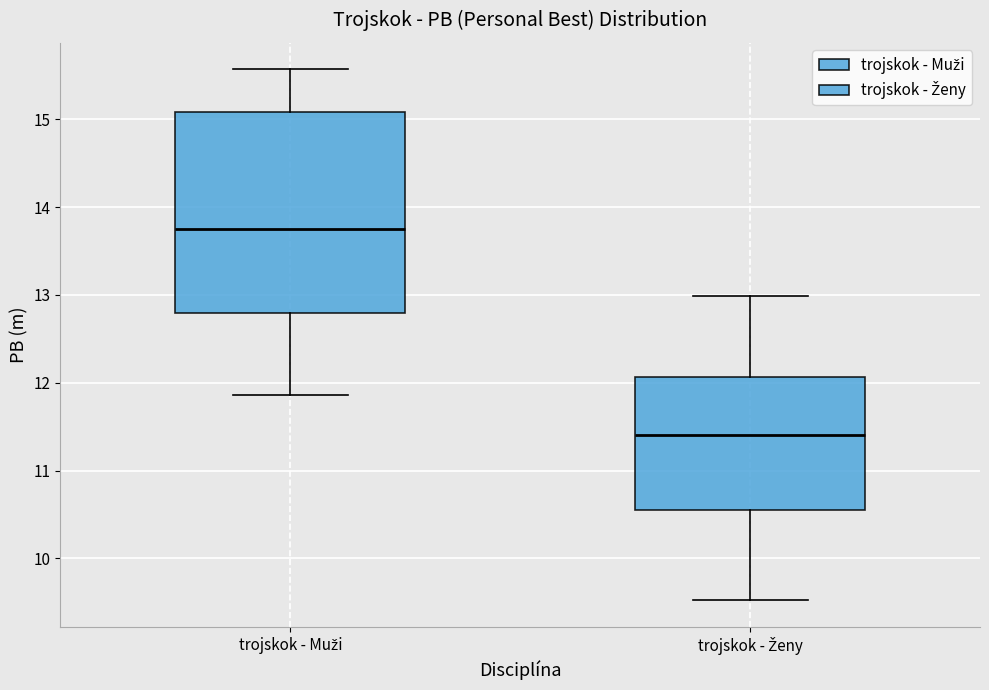

Reading left to right, transcribe this box plot: for each box, give where its median line is, the range the box spans, and where its two whiskers end, as read against the y-axis. The values are not printed on the chart, so give them approximately, as read against the axis.

trojskok - Muži: median 13.8, box 12.8 to 15.1, whiskers 11.9 to 15.6
trojskok - Ženy: median 11.4, box 10.6 to 12.1, whiskers 9.5 to 13.0